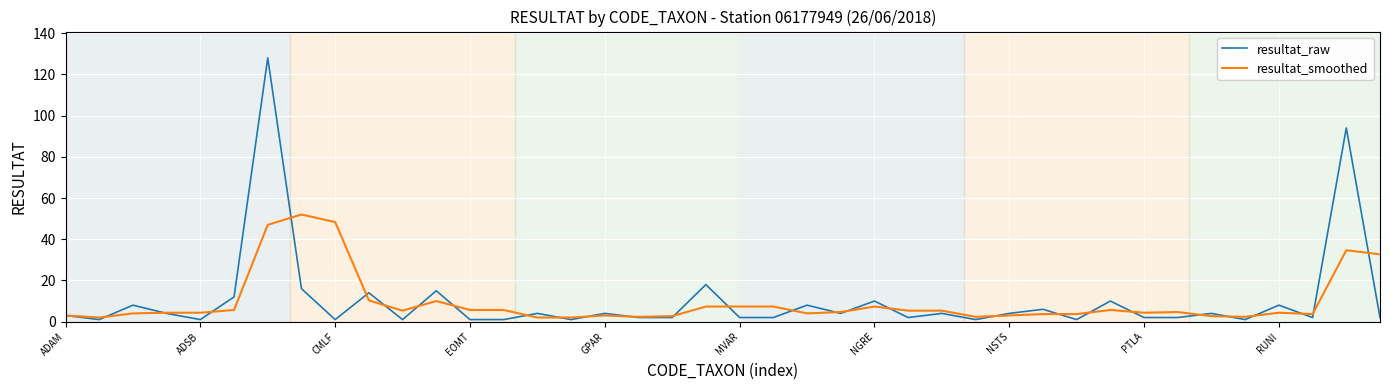

What is the maximum value shown in the chart?

128.0